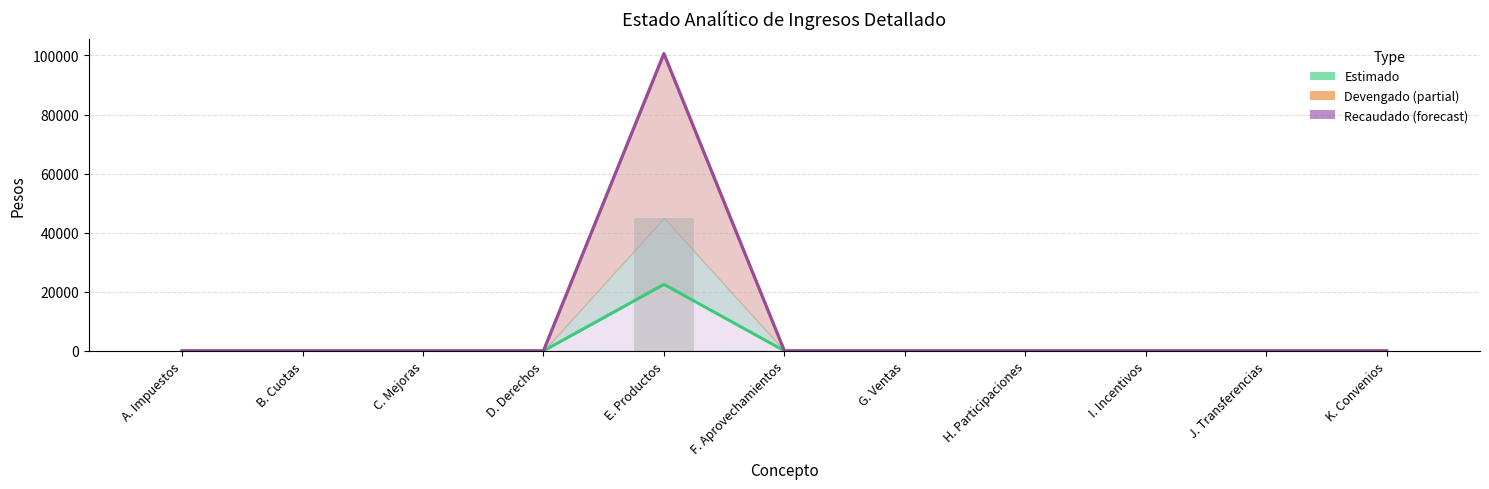

How many data points does each series have?

11